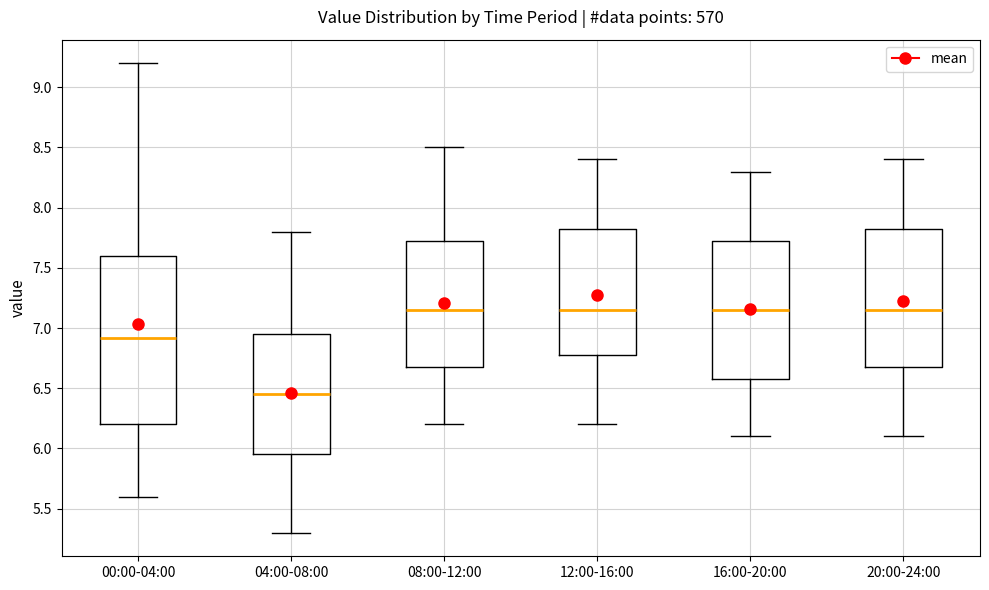

Reading left to right, read every box against the y-axis: the position of its median line, the range the box covers, and the ends of its whiskers. The values are not printed on the chart, so give them approximately, as read against the axis.

00:00-04:00: median 6.90, box 6.20 to 7.60, whiskers 5.60 to 9.20
04:00-08:00: median 6.45, box 5.95 to 6.95, whiskers 5.30 to 7.80
08:00-12:00: median 7.15, box 6.70 to 7.75, whiskers 6.20 to 8.50
12:00-16:00: median 7.15, box 6.80 to 7.85, whiskers 6.20 to 8.40
16:00-20:00: median 7.15, box 6.60 to 7.75, whiskers 6.10 to 8.30
20:00-24:00: median 7.15, box 6.70 to 7.85, whiskers 6.10 to 8.40